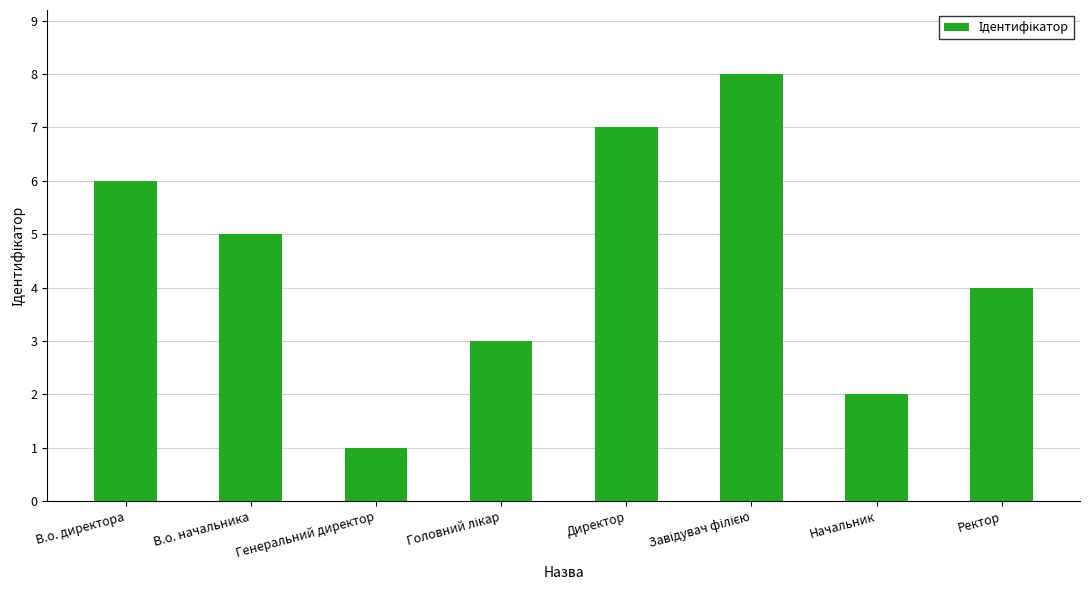

What is the sum of the values at В.о. директора and Ректор?

10